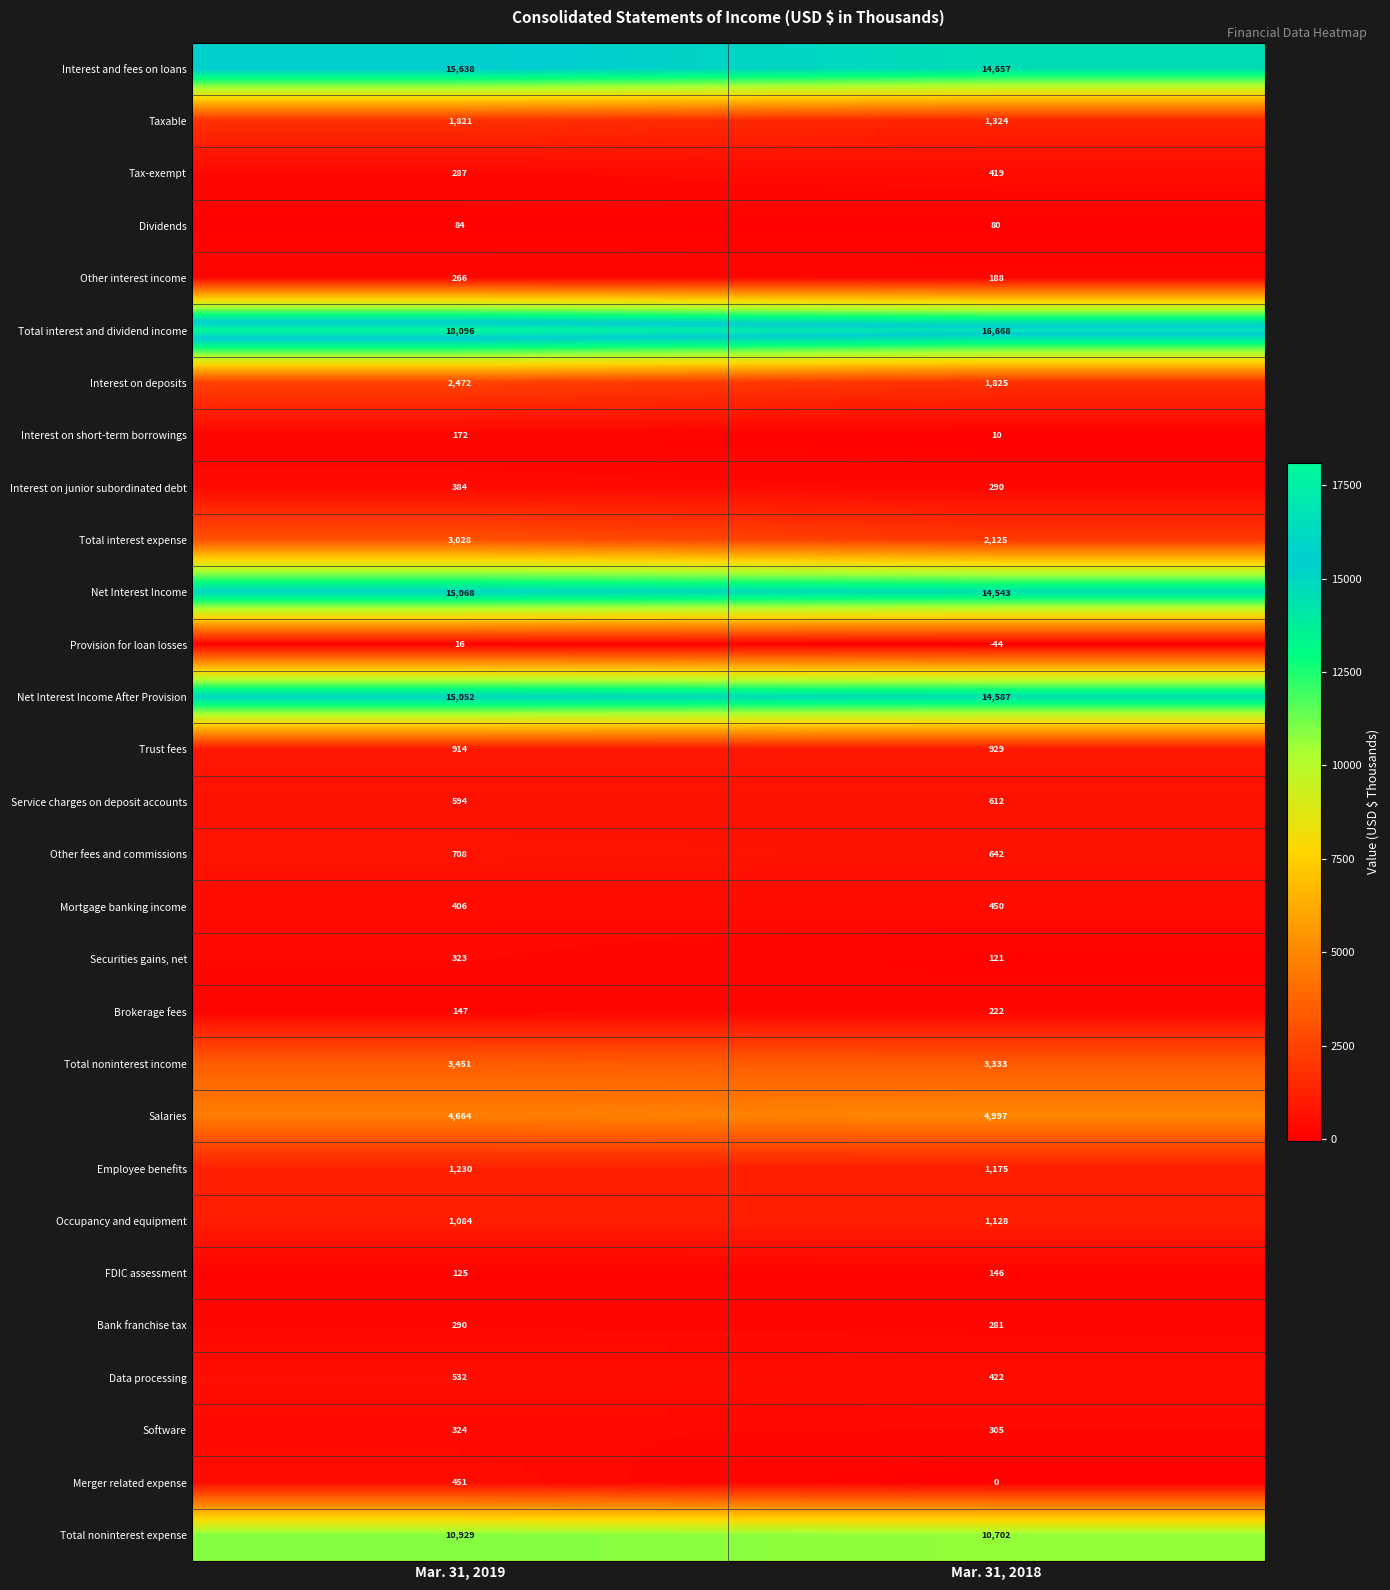

At which category does the chart reach its minimum across all series?

Mar. 31, 2018